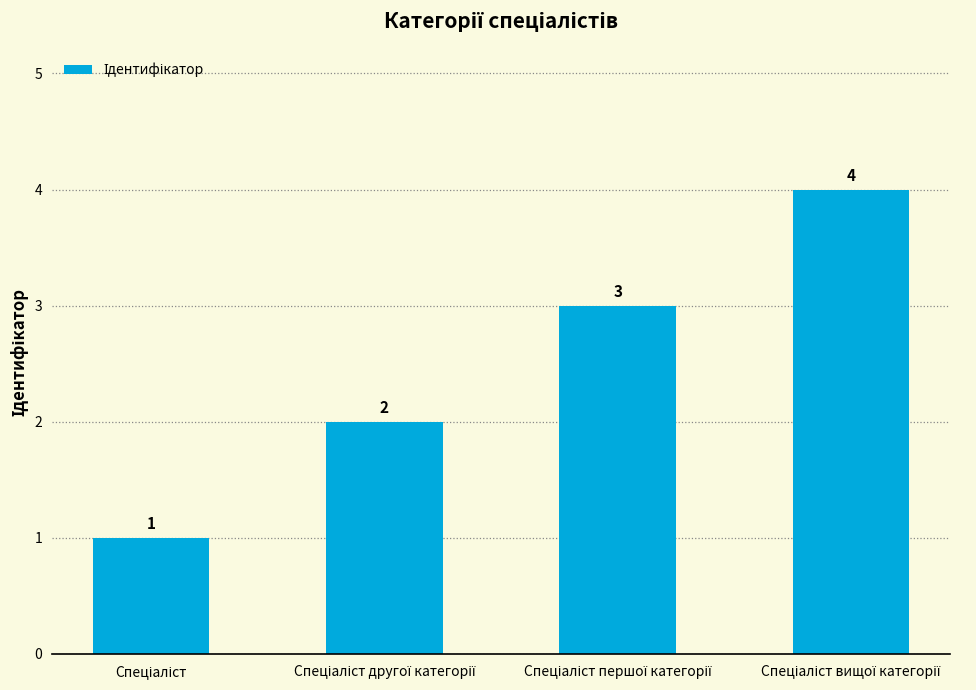

Count the values in the range 2 to 4.

3